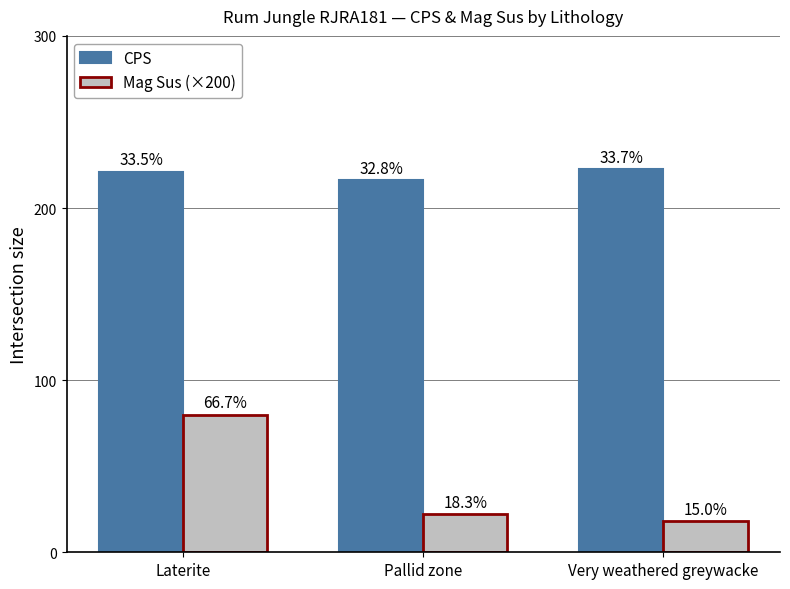

List the labels in order of Mag Sus (×200) value, smallest first.

Very weathered greywacke, Pallid zone, Laterite